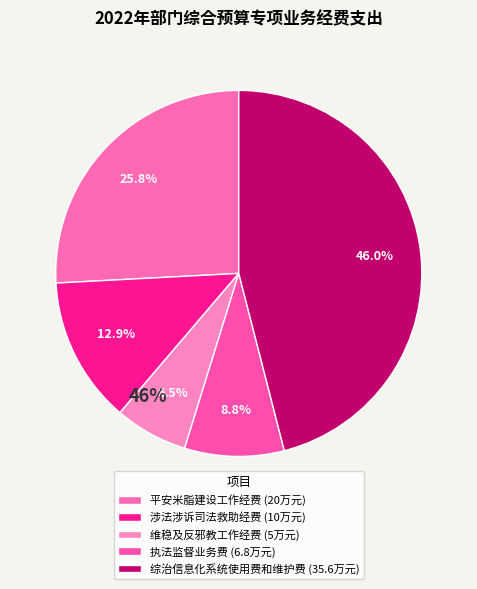

The 综治信息化系统使用费和维护费 slice represents 41% of the pie. True or false?

False